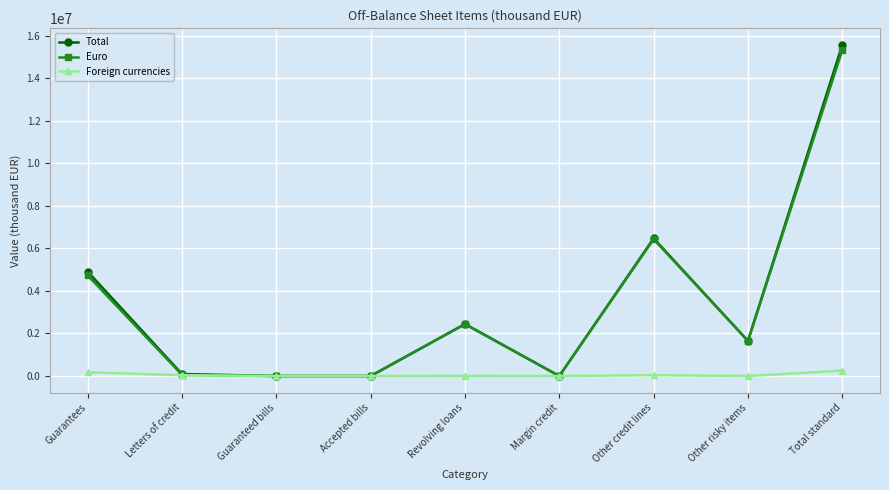

How many lines are shown in the chart?

3